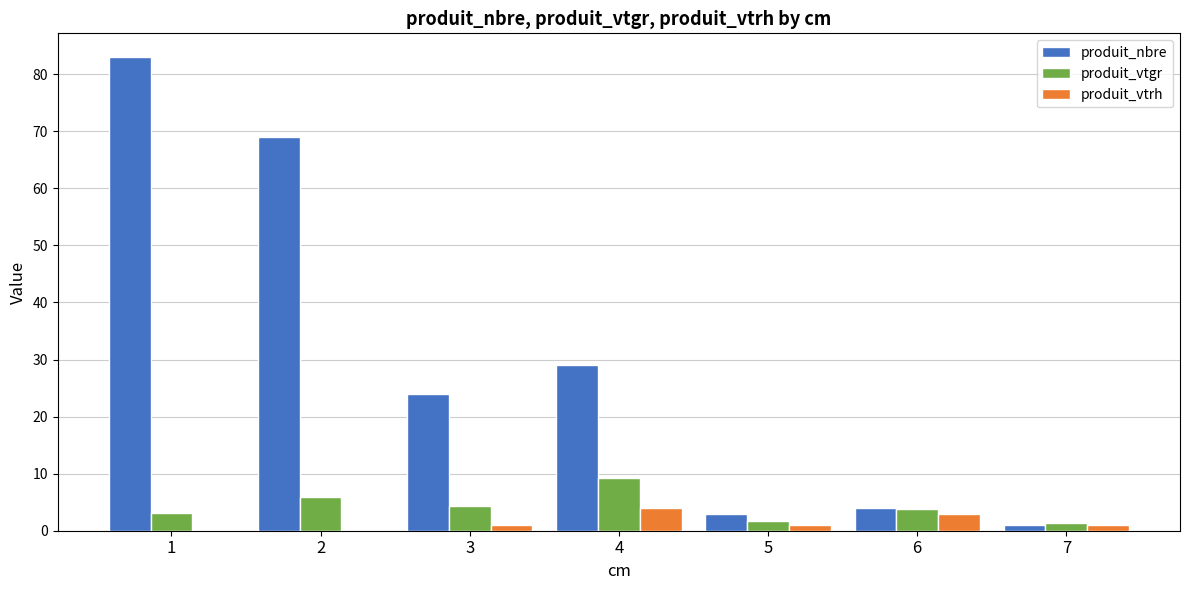

Is the value of produit_vtrh at 2 greater than the value of produit_nbre at 3?

No